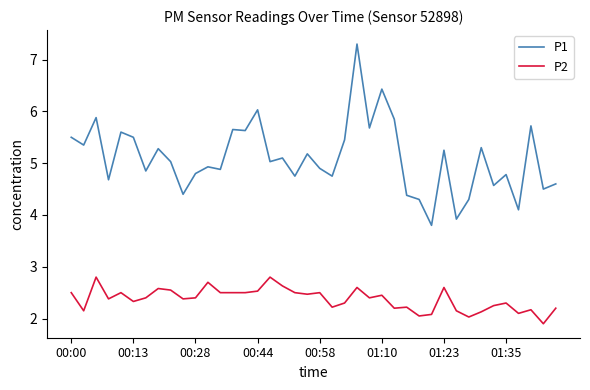

What is the highest value of the P2 series?

2.8